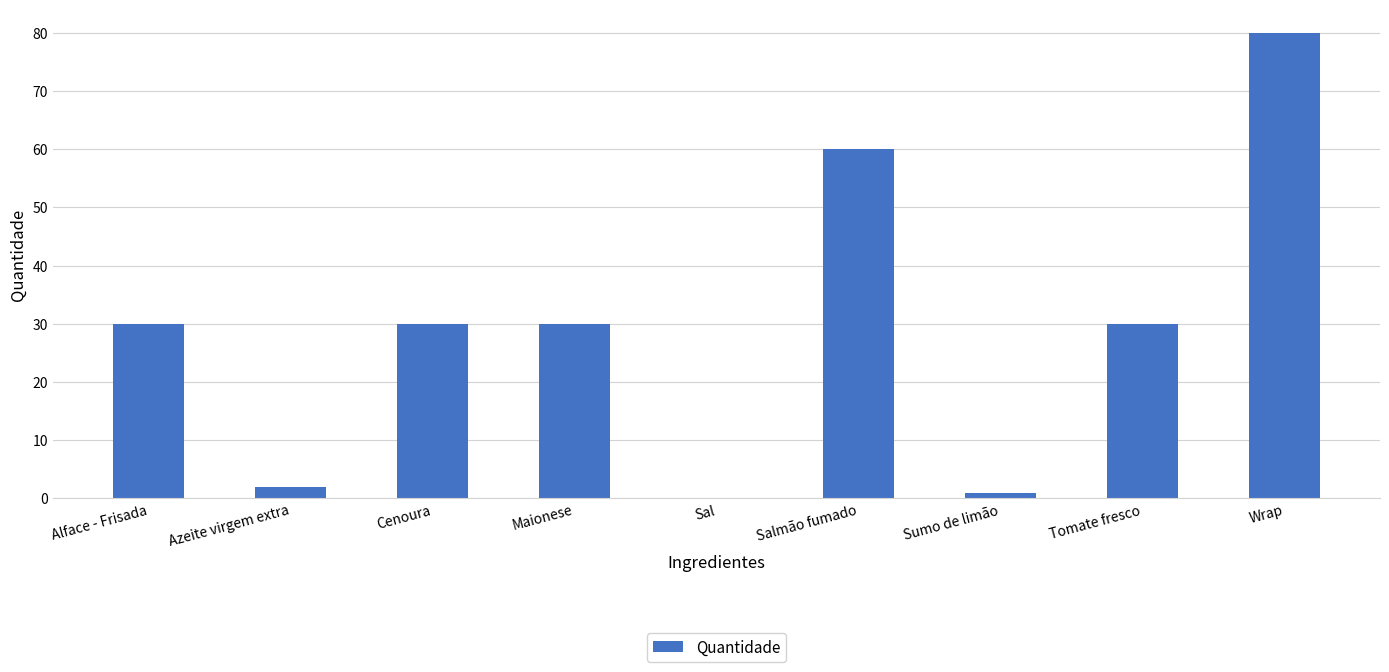

Approximately how many times larger is the value at Wrap compared to Azeite virgem extra?

40.0